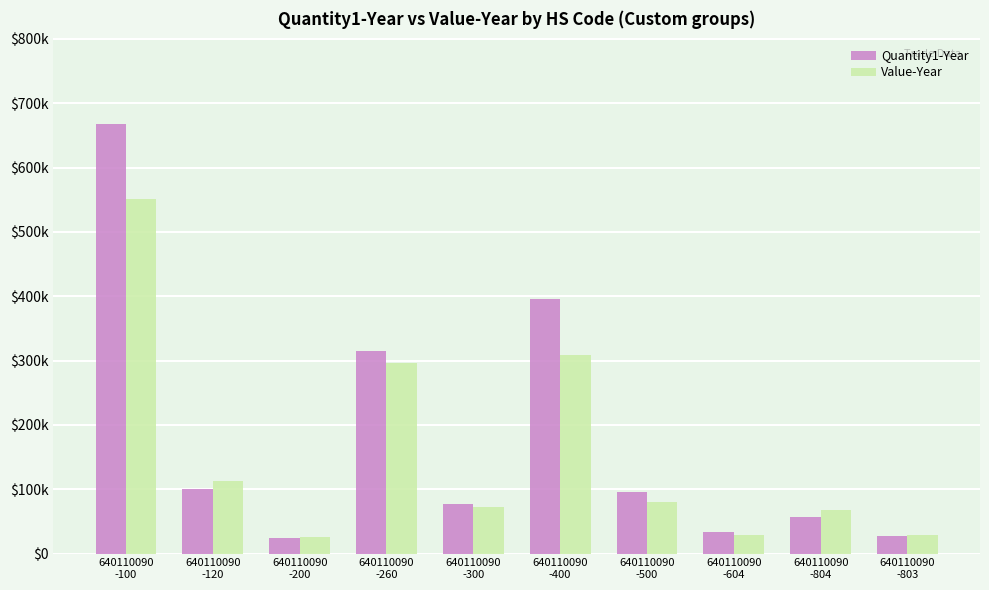

Does the chart contain any negative values?

No